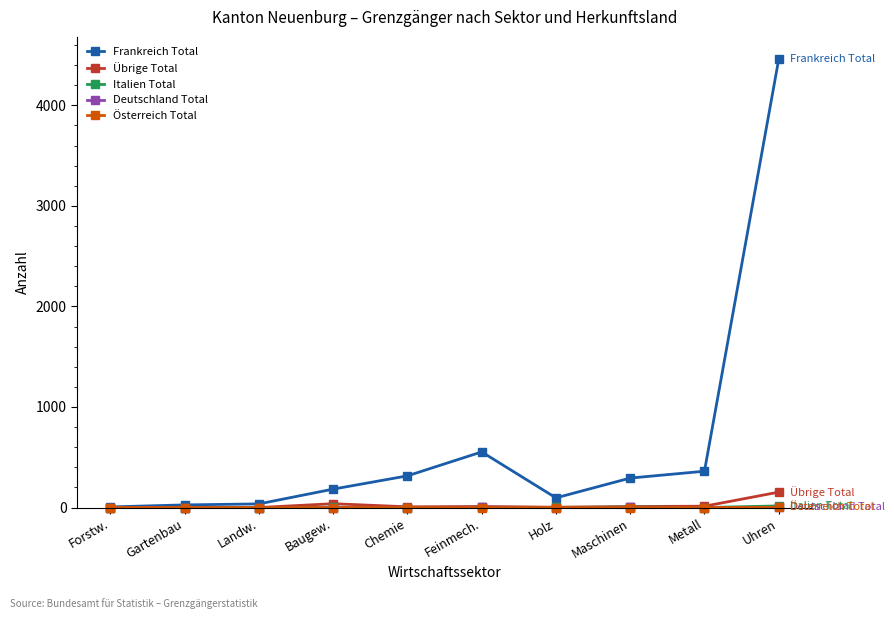

Which series has the widest spread of values?

Frankreich Total